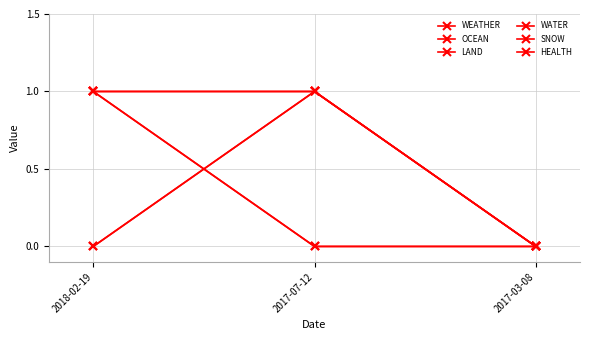

Does the chart have visible grid lines?

Yes